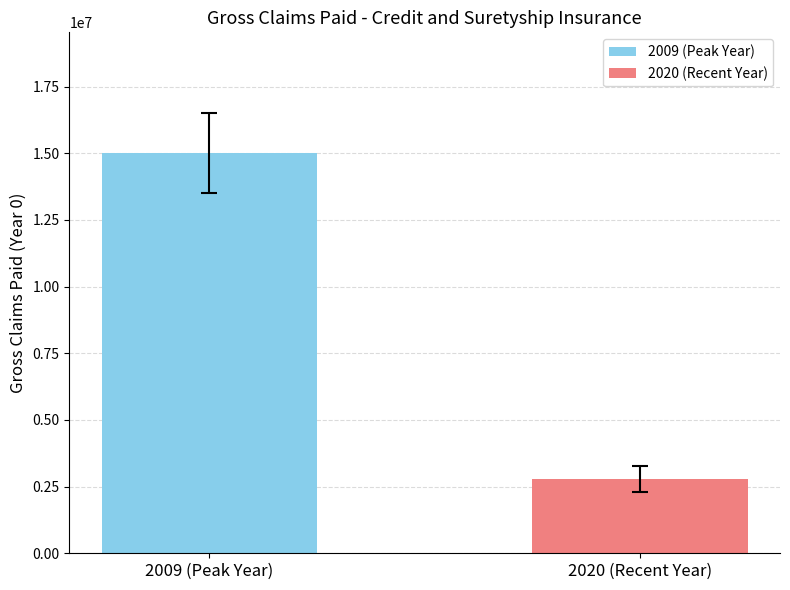

What is the maximum value for 2009 (Peak Year)?

15028622.0